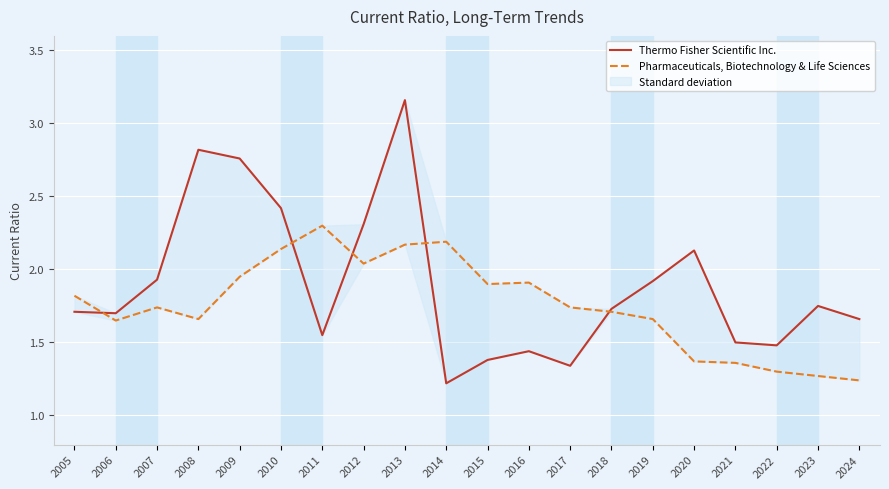

Reading right to left, list all the values displayed in this chart.

Thermo Fisher Scientific Inc.: 1.7	1.8	1.5	1.5	2.1	1.9	1.7	1.3	1.4	1.4	1.2	3.2	2.3	1.6	2.4	2.8	2.8	1.9	1.7	1.7
Pharmaceuticals, Biotechnology & Life Sciences: 1.2	1.3	1.3	1.4	1.4	1.7	1.7	1.7	1.9	1.9	2.2	2.2	2.0	2.3	2.1	1.9	1.7	1.7	1.6	1.8